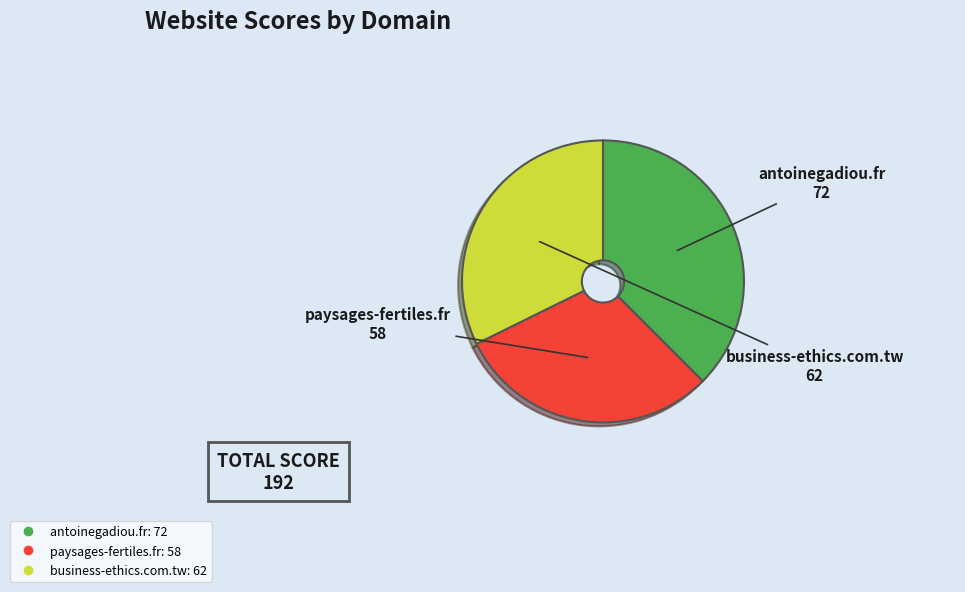

What is the smallest slice in the pie chart?

paysages-fertiles.fr